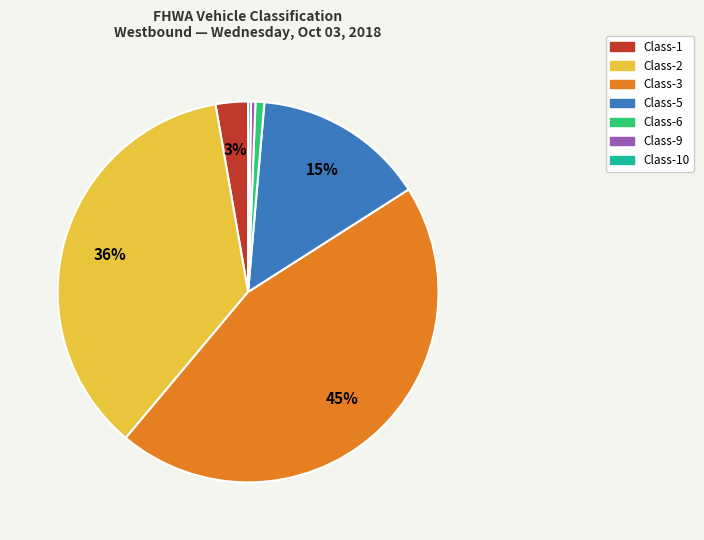

To the nearest percent, what is the difference between the largest and smallest slice percentages?

45%